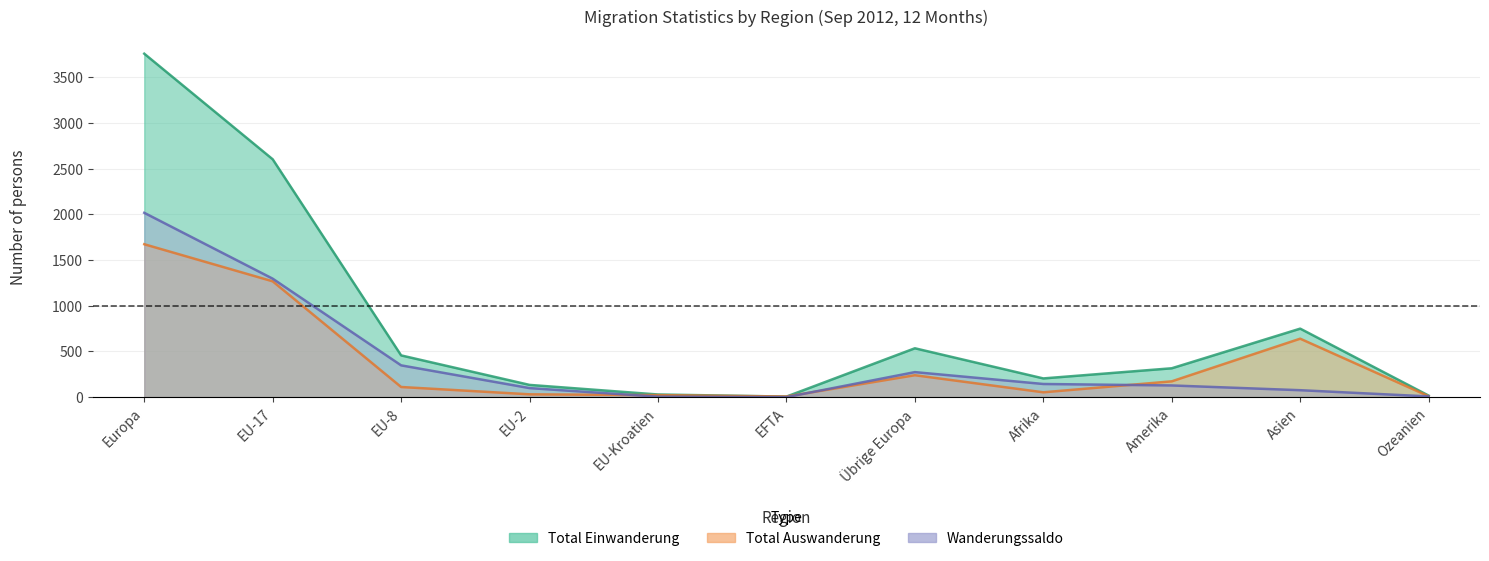

Rank the categories by Wanderungssaldo value from highest to lowest.

Europa, EU-17, EU-8, Übrige Europa, Afrika, Amerika, EU-2, Asien, Ozeanien, EU-Kroatien, EFTA